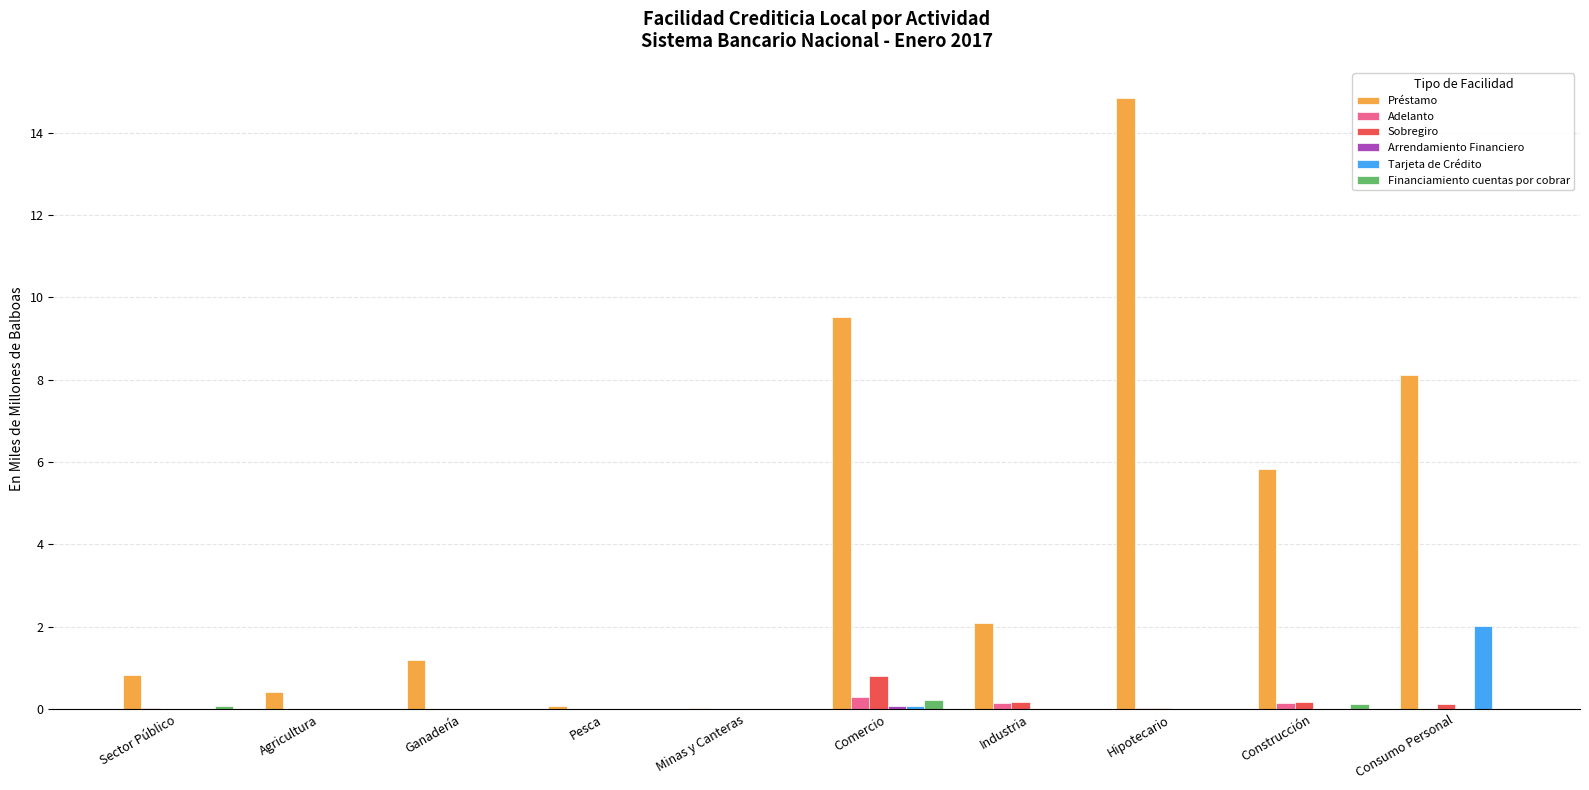

Which category has the highest value in the Tarjeta de Crédito series?

Consumo Personal